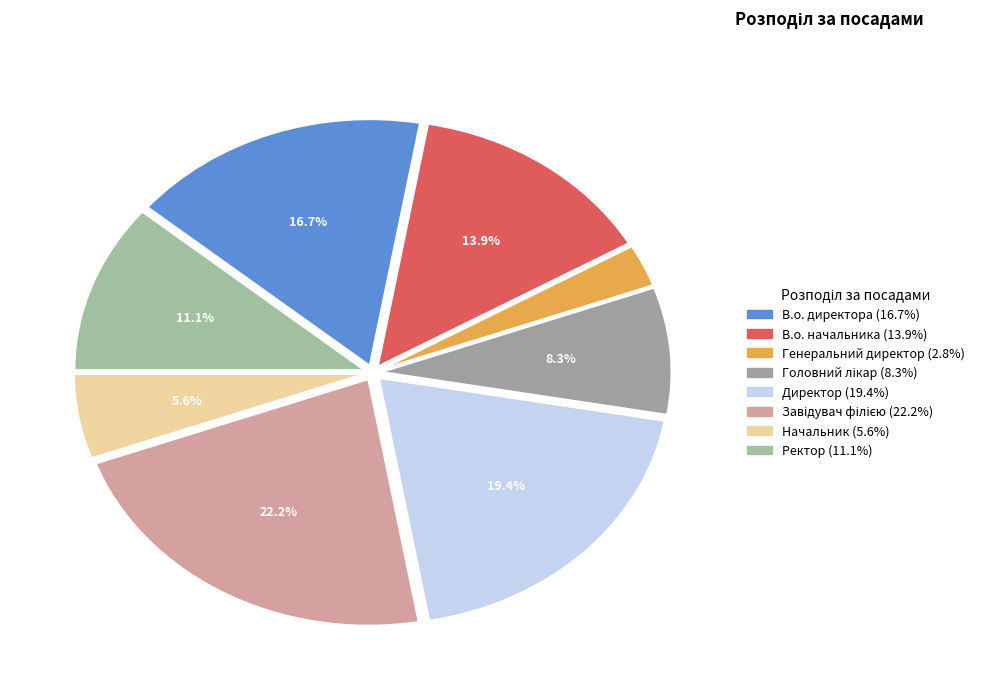

To the nearest percent, what is the difference between the largest and smallest slice percentages?

19%